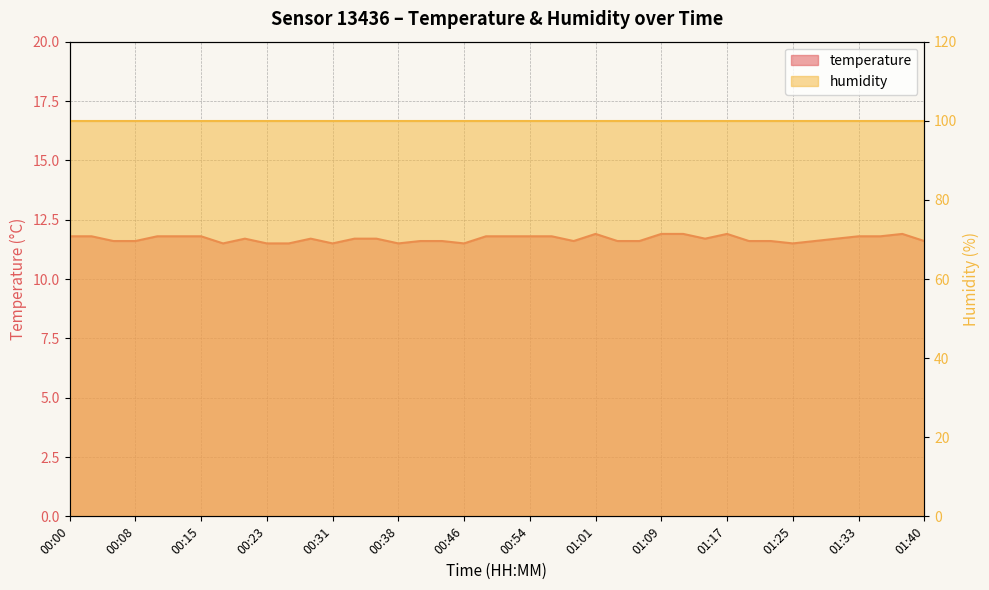

What is the approximate value at 00:38?

11.5